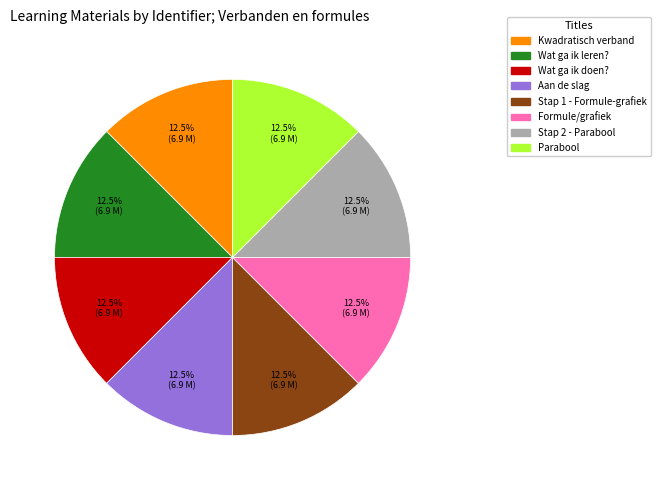

Does any single category account for the majority?

No